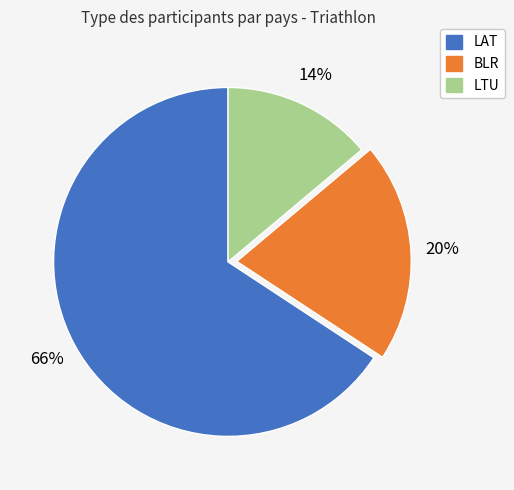

Rank the categories by value from lowest to highest.

LTU, BLR, LAT